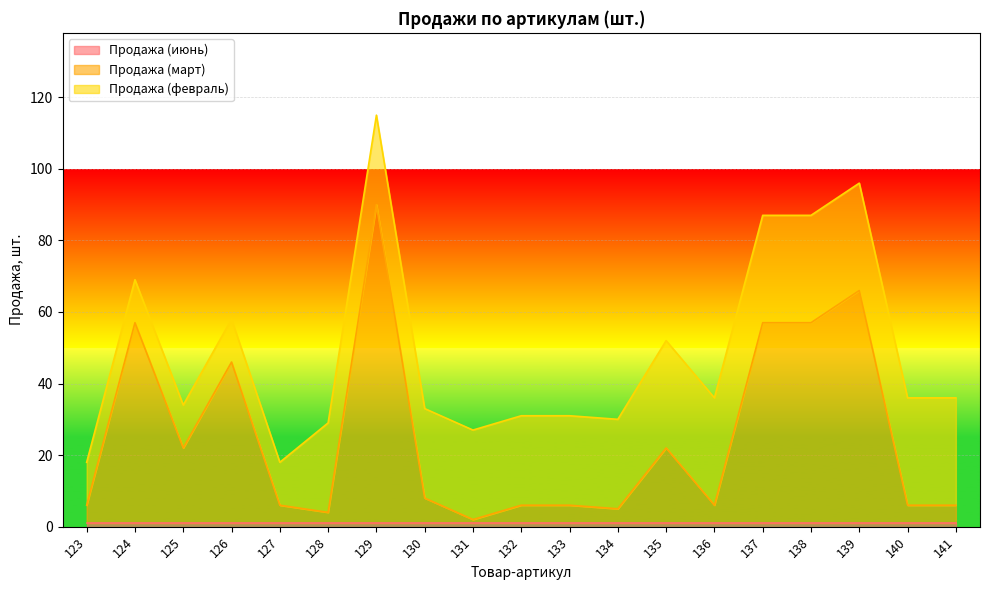

What is the approximate value of Продажа (июнь) at 139?

1